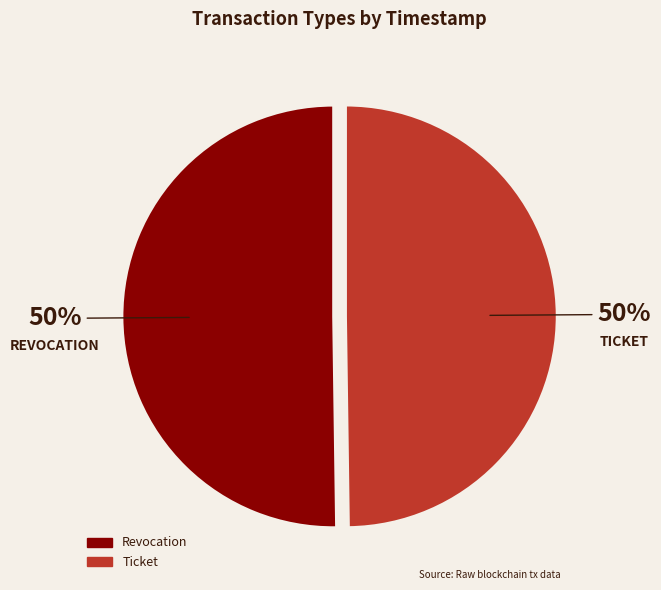

Combined, do Revocation and Ticket account for over 50%?

Yes